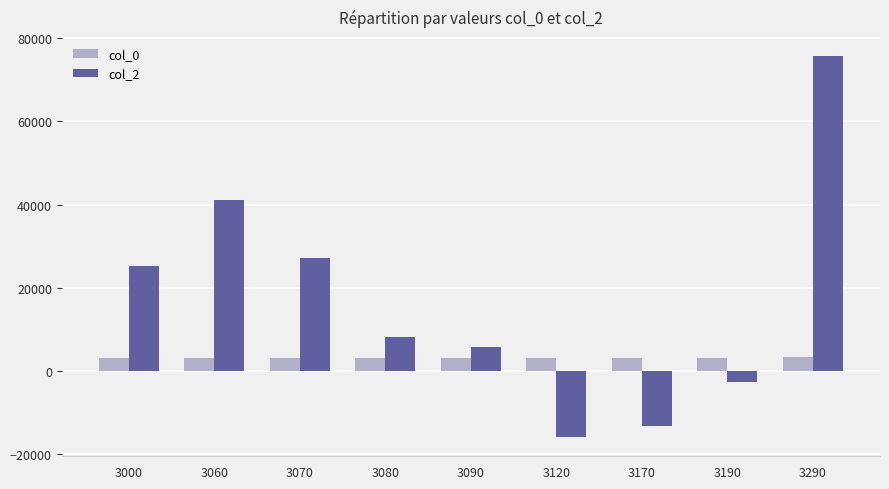

At which category is the sum across all series the highest?

3290